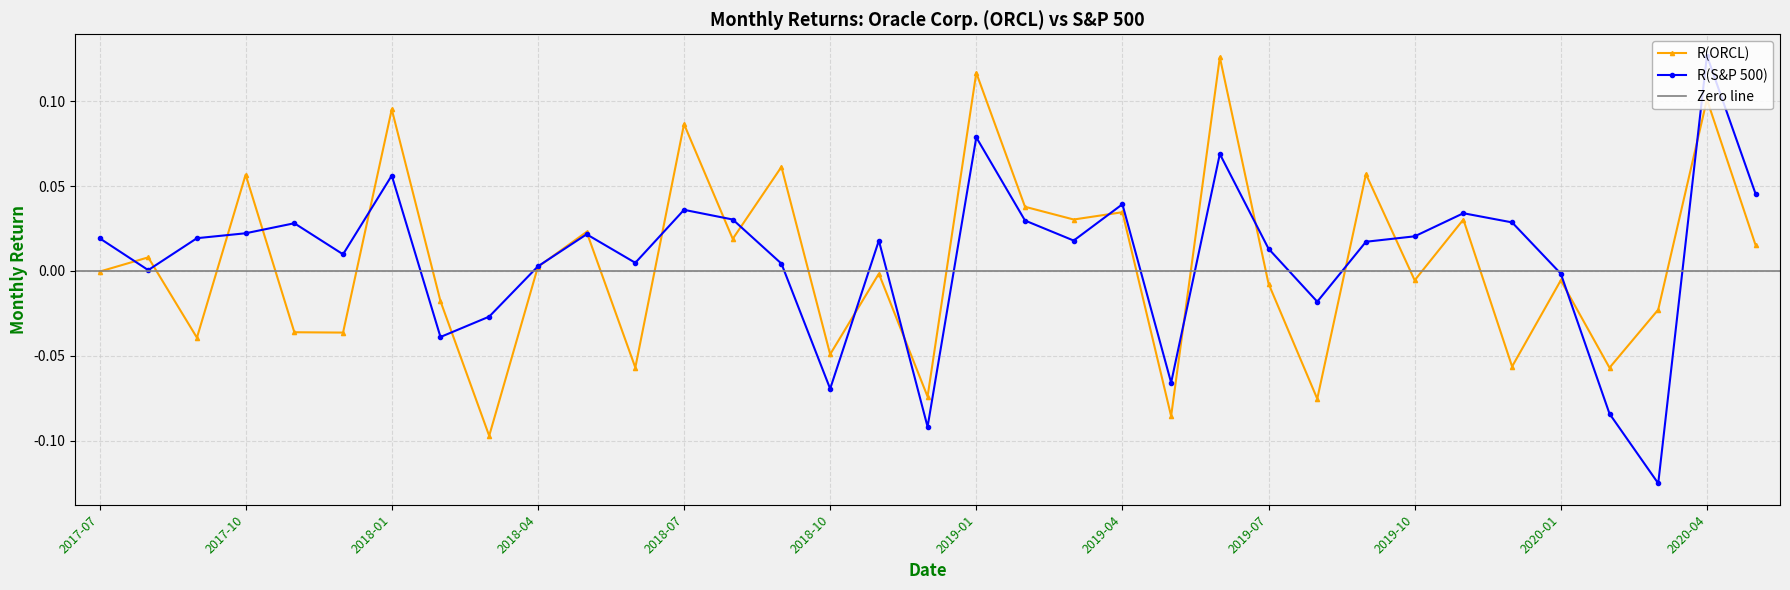

Where do R(S&P 500) and R(ORCL) first cross each other?

2017-07 and 2017-08